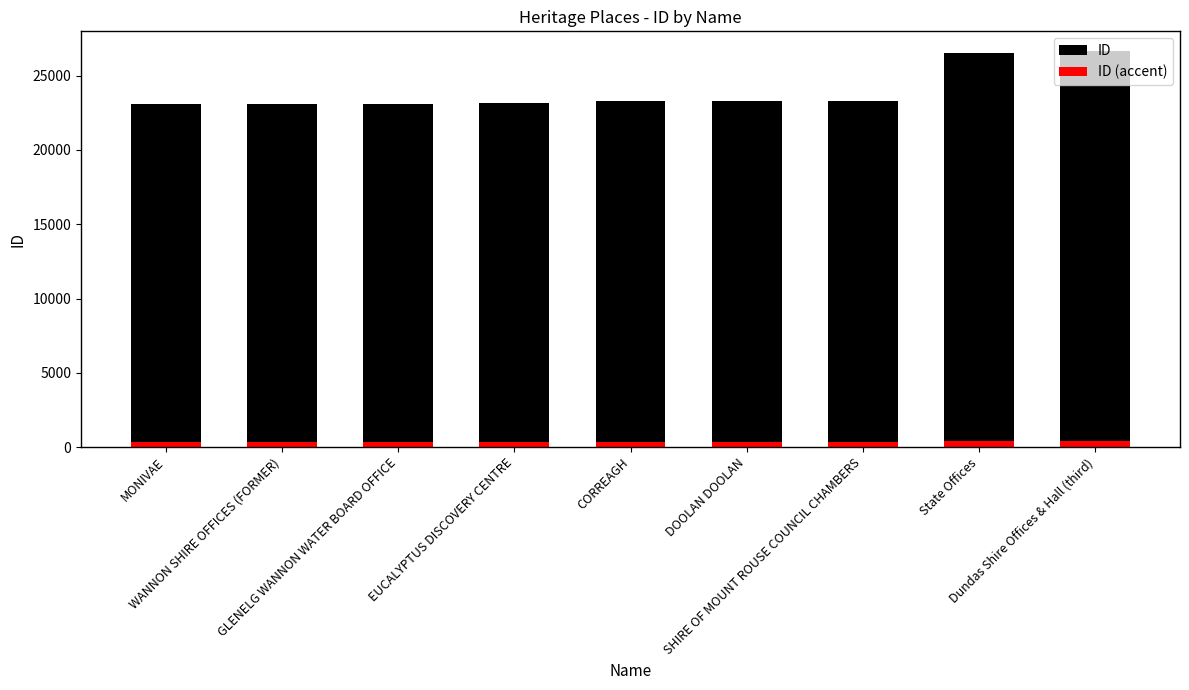

The value of ID at Dundas Shire Offices & Hall (third) is 26651.0. True or false?

True